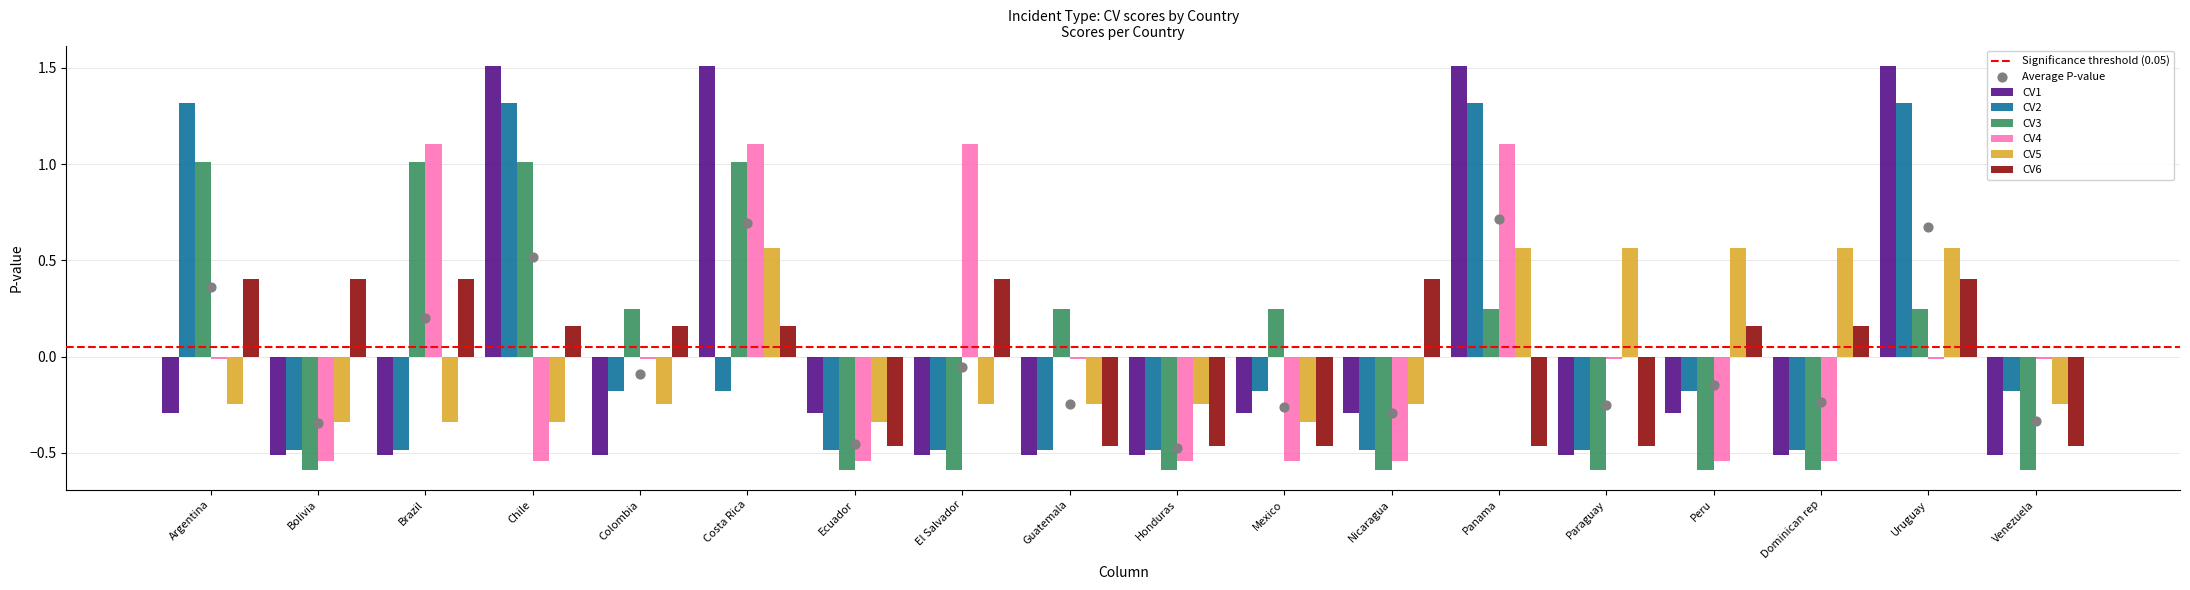

Which series has the largest total across all categories?

CV1